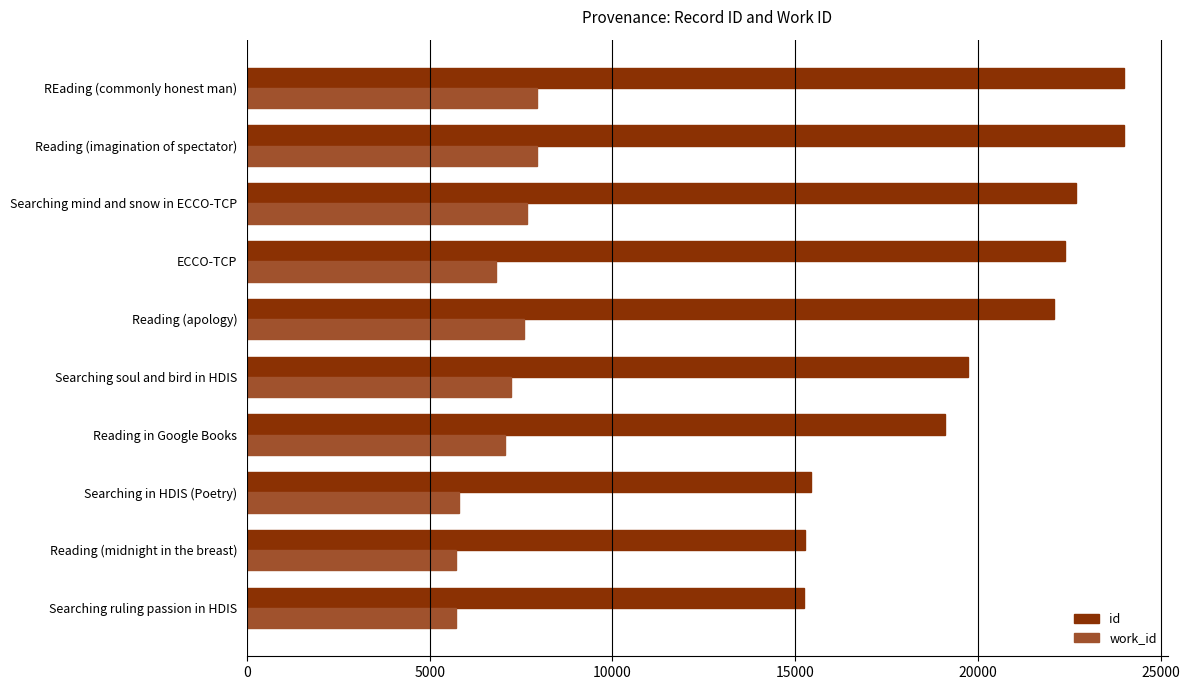

At how many categories does at least one series exceed 7353?

10